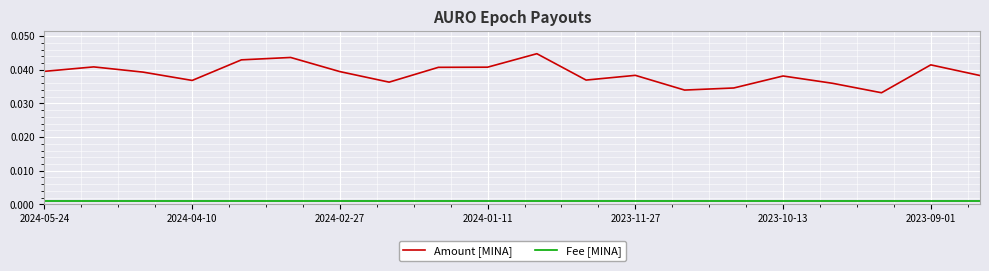

What are all the series names shown in the legend?

Amount [MINA], Fee [MINA]